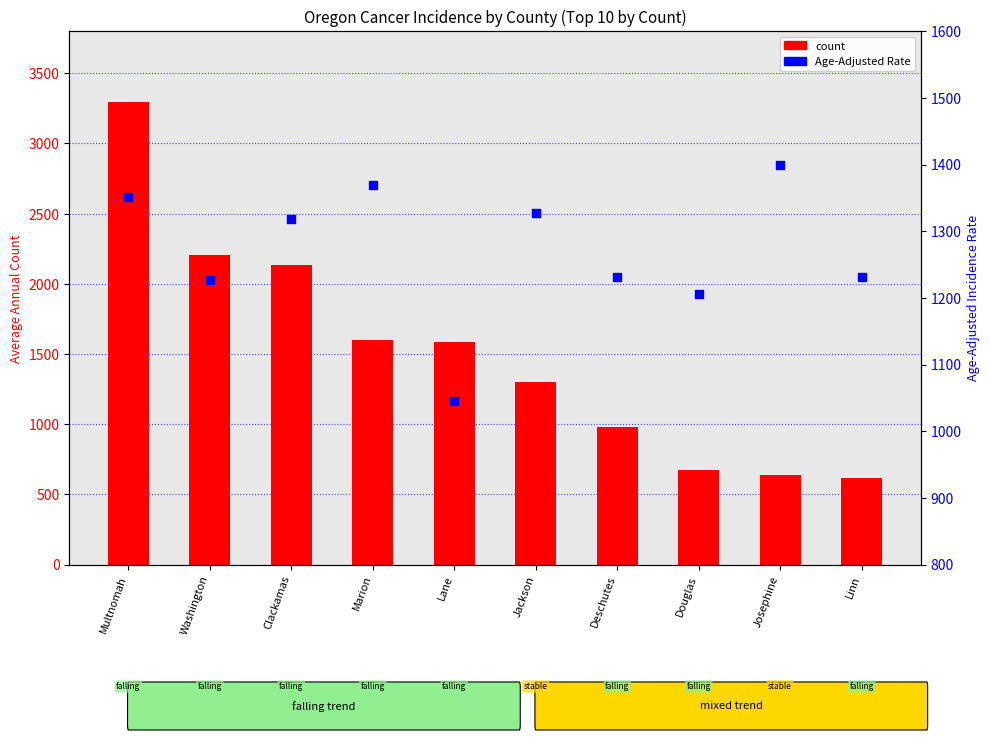

Which series has the largest Y range (max minus min)?

count